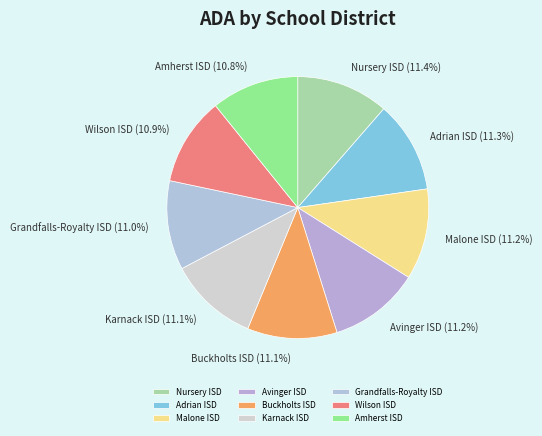

How much of the chart is everything except Avinger ISD?

88.8%